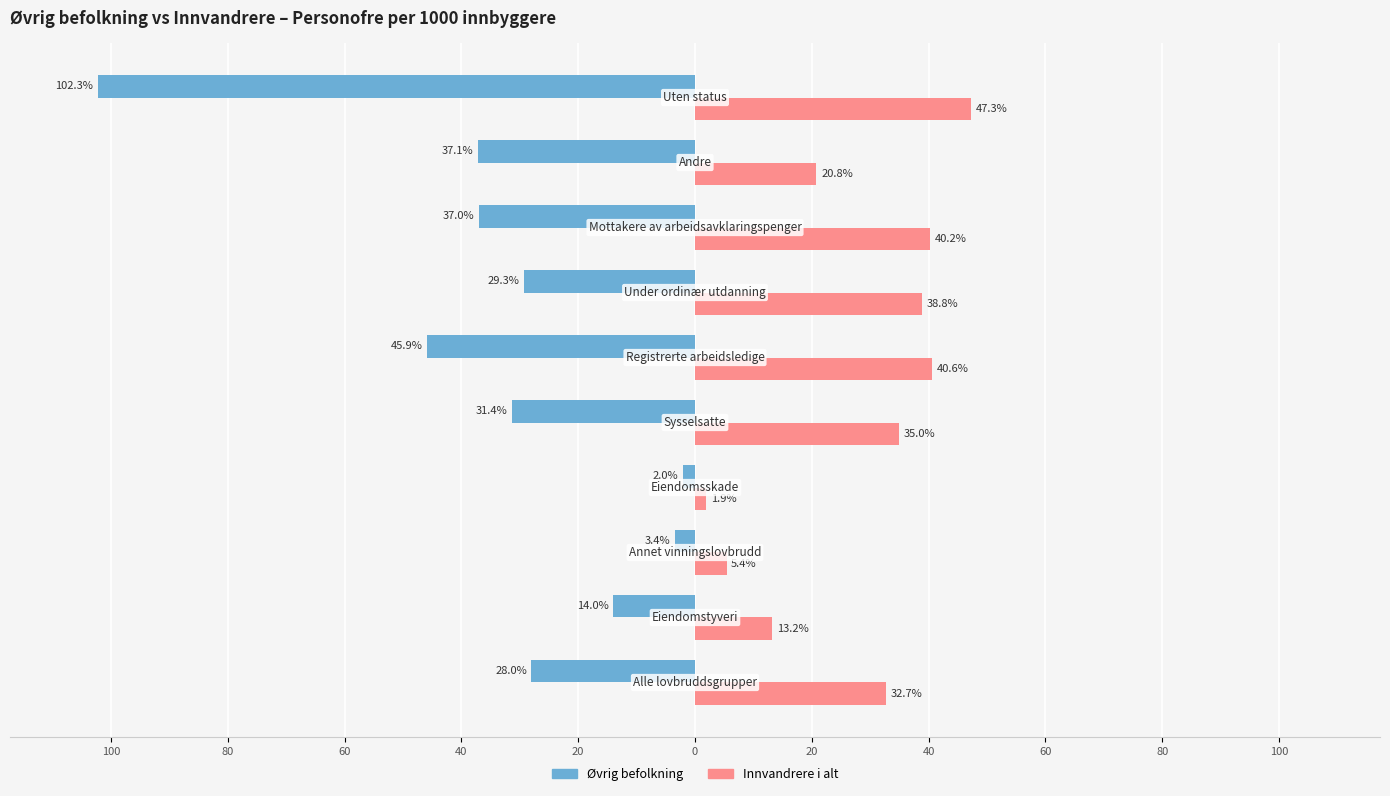

What are all the series names shown in the legend?

Øvrig befolkning, Innvandrere i alt